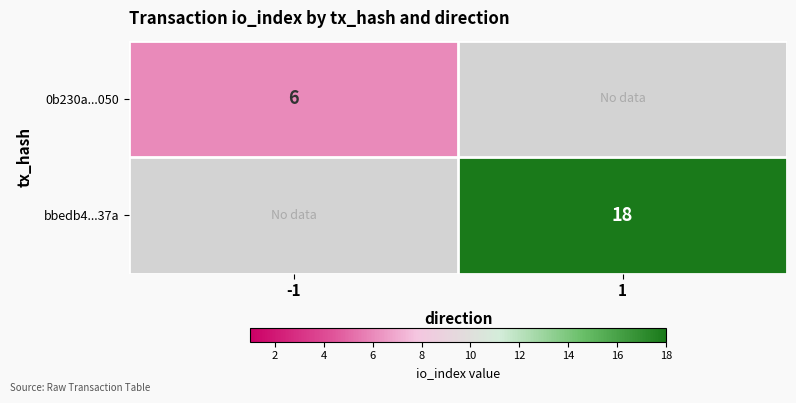

The value of bbedb4...37a at 1 is 26. True or false?

False